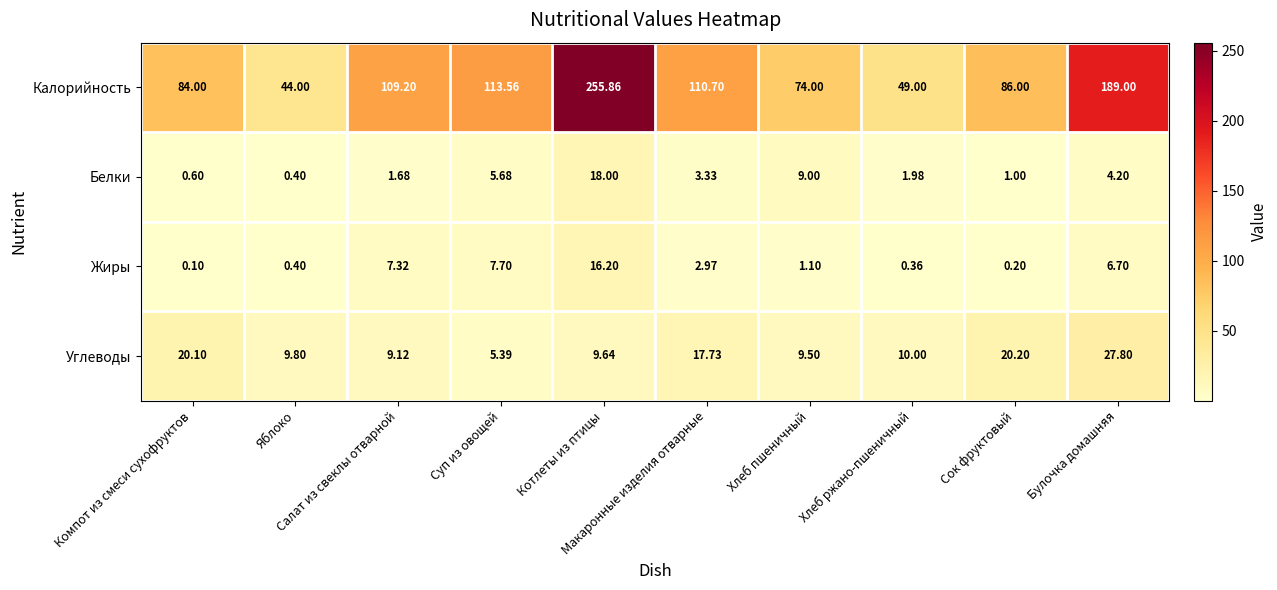

Rank the series by their maximum value, from lowest to highest.

Жиры, Белки, Углеводы, Калорийность